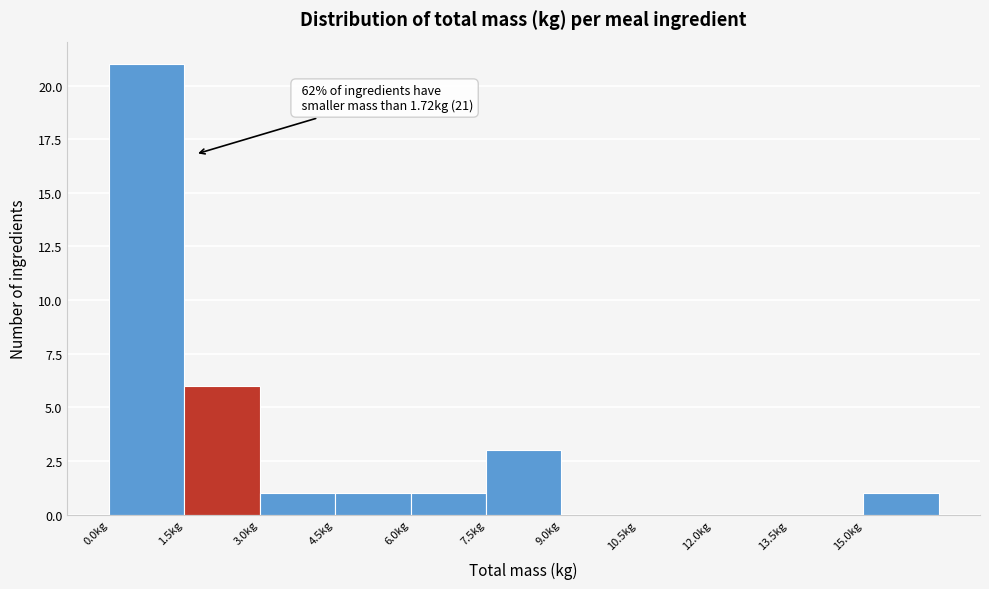

Which range on the x-axis has the tallest bar?

0.0 to 1.5